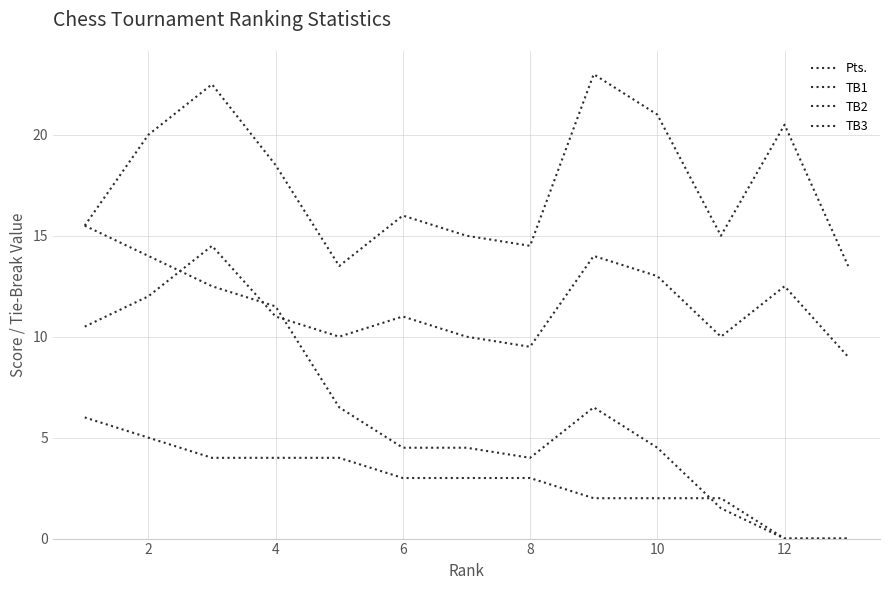

How many lines are shown in the chart?

4